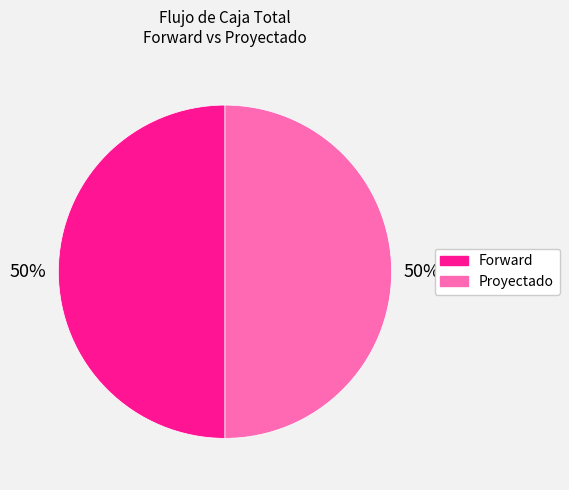

Count the number of slices in the pie.

2